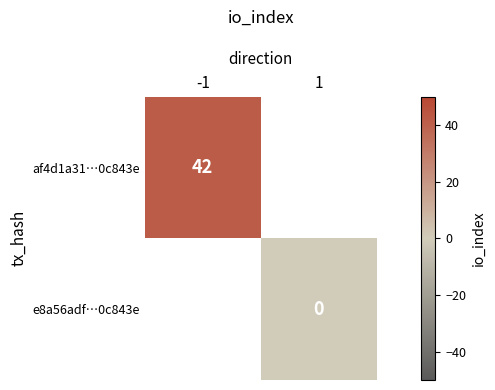

What is the approximate value of af4d1a31…0c843e at -1?

42.0